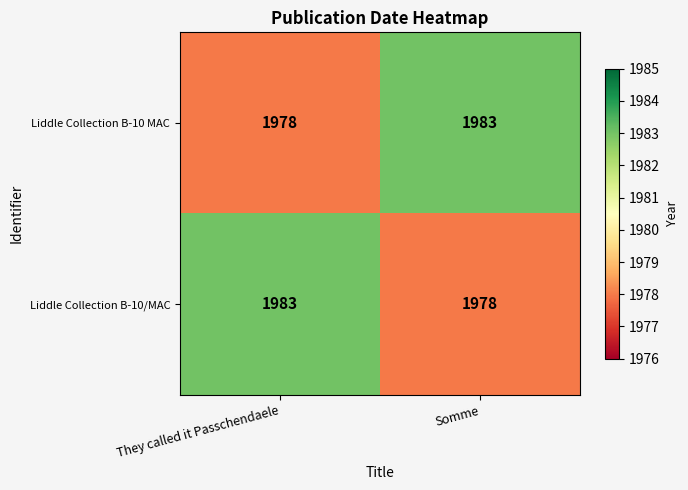

What is the highest value of the Liddle Collection B-10 MAC series?

1983